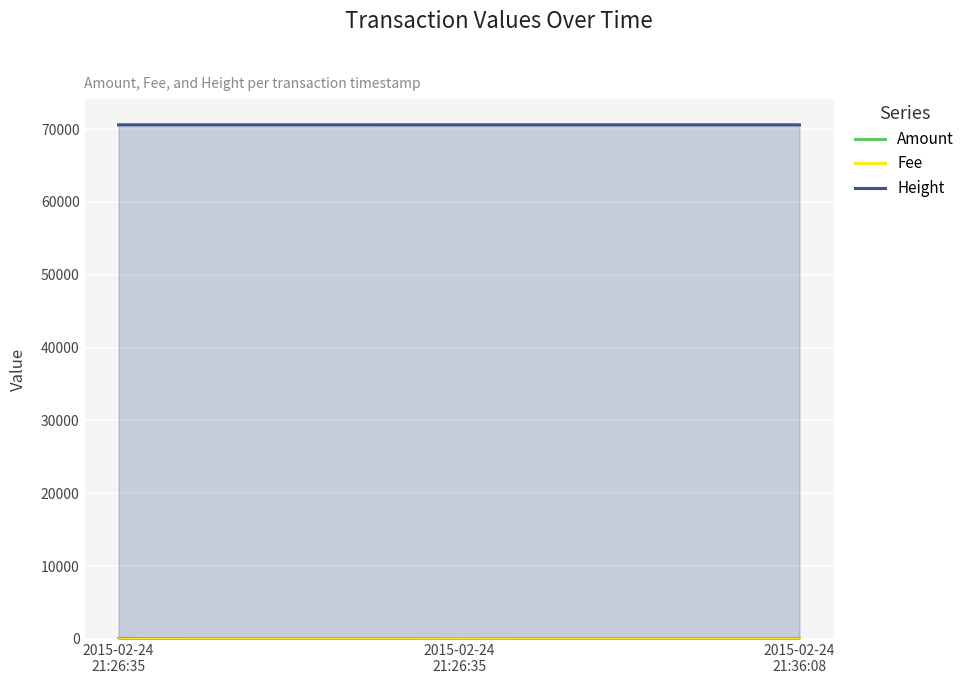

Rank the series at 2015-02-24
21:26:35 from highest to lowest value.

Height, Amount, Fee